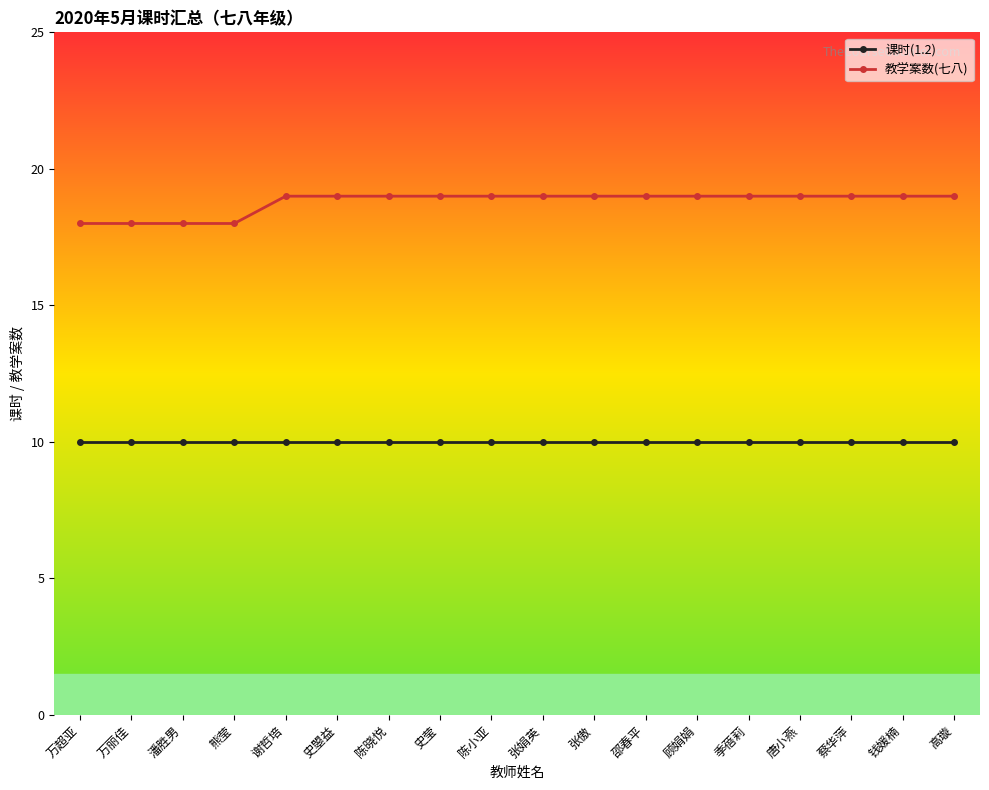

True or false: 教学案数(七八) and 课时(1.2) intersect in this chart.

False